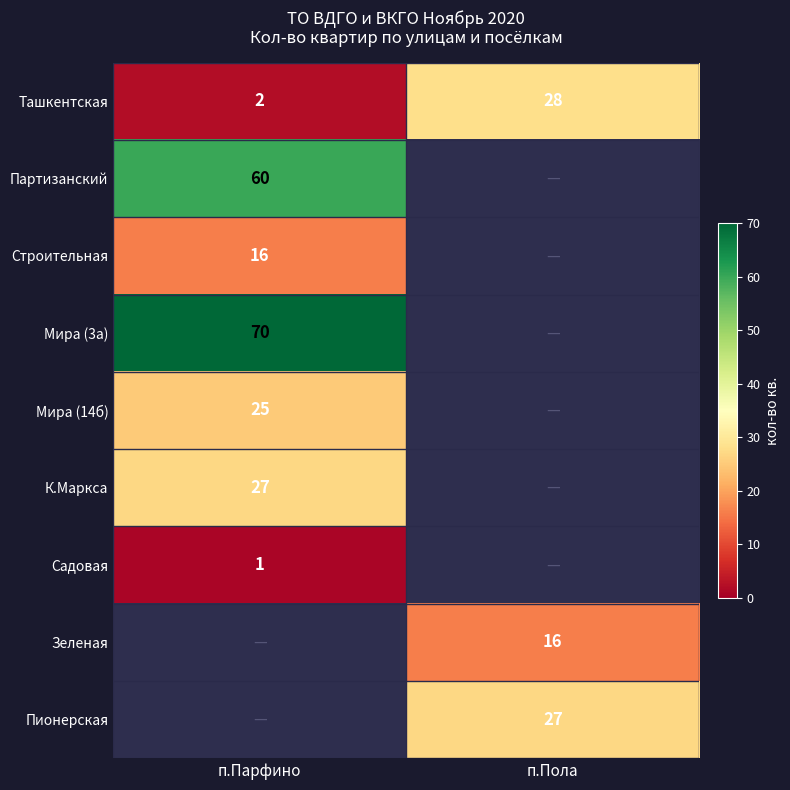

List the labels in order of Ташкентская value, smallest first.

п.Парфино, п.Пола